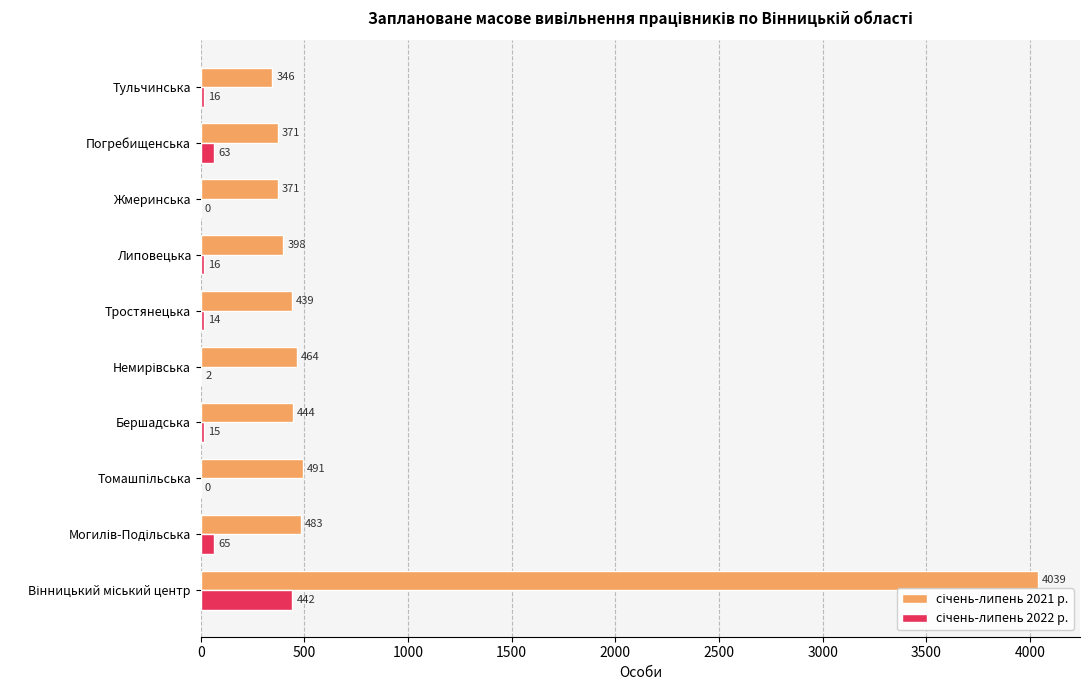

What is the greatest value displayed?

4039